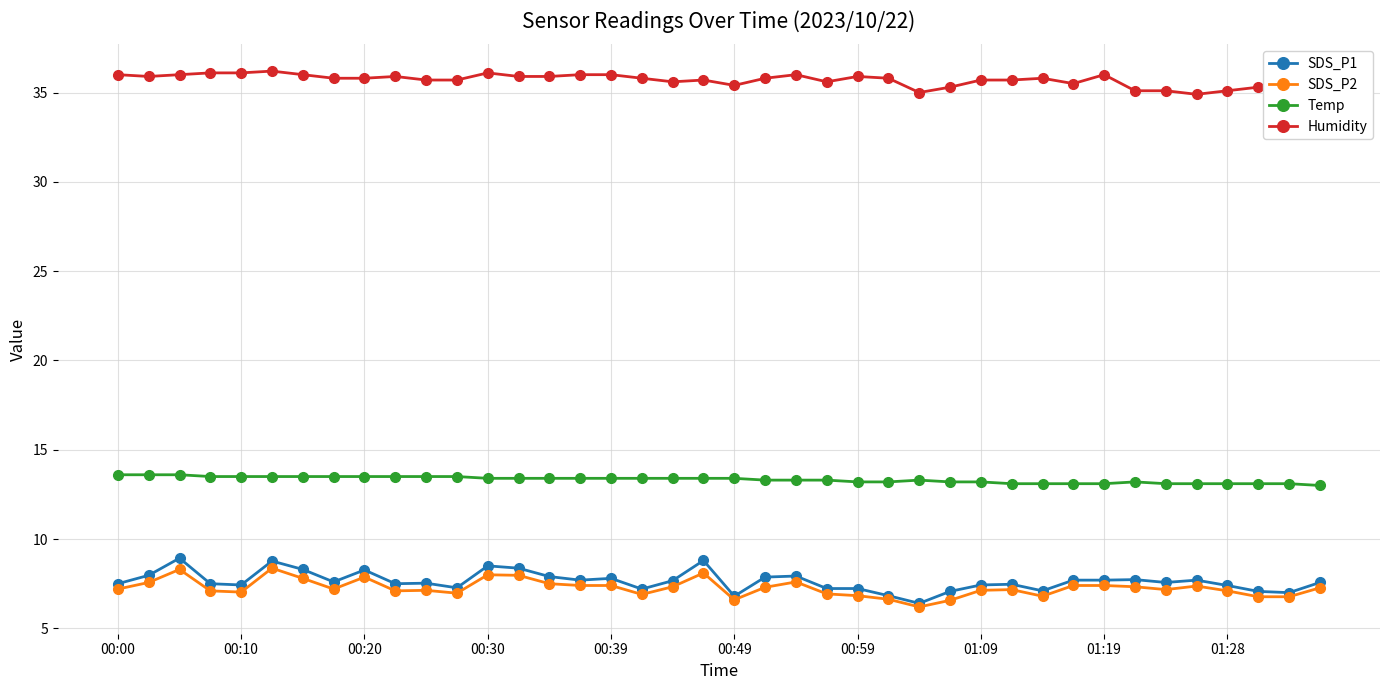

Is it true that SDS_P2 equals 8.0 at 00:30?

True